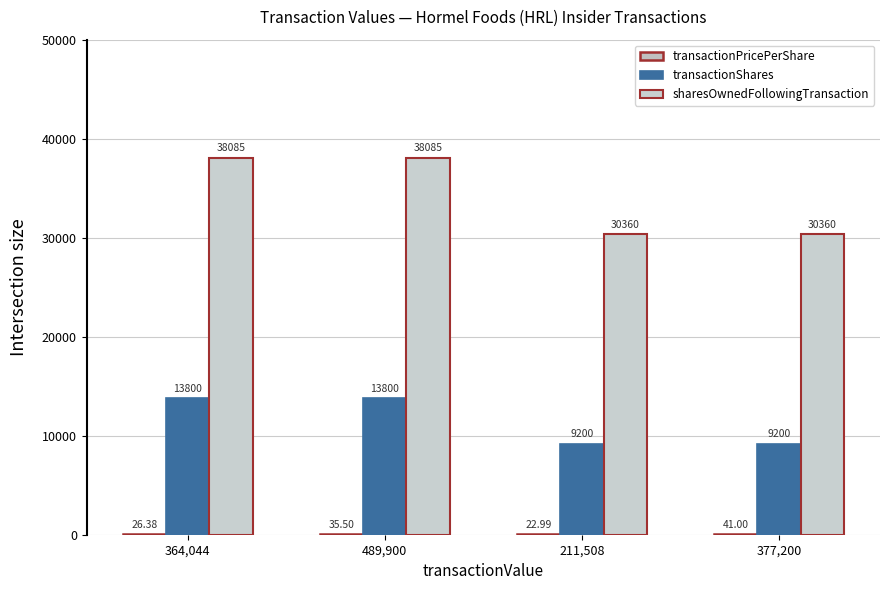

Rank the series by their maximum value, from highest to lowest.

sharesOwnedFollowingTransaction, transactionShares, transactionPricePerShare